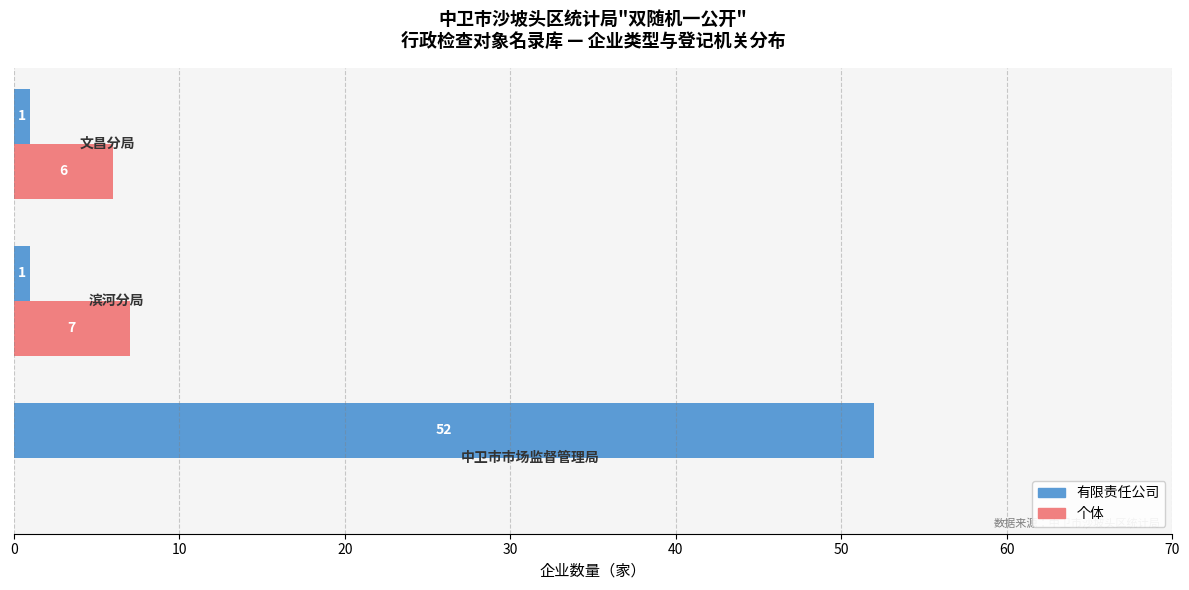

What is the sum of all 个体 values?

13